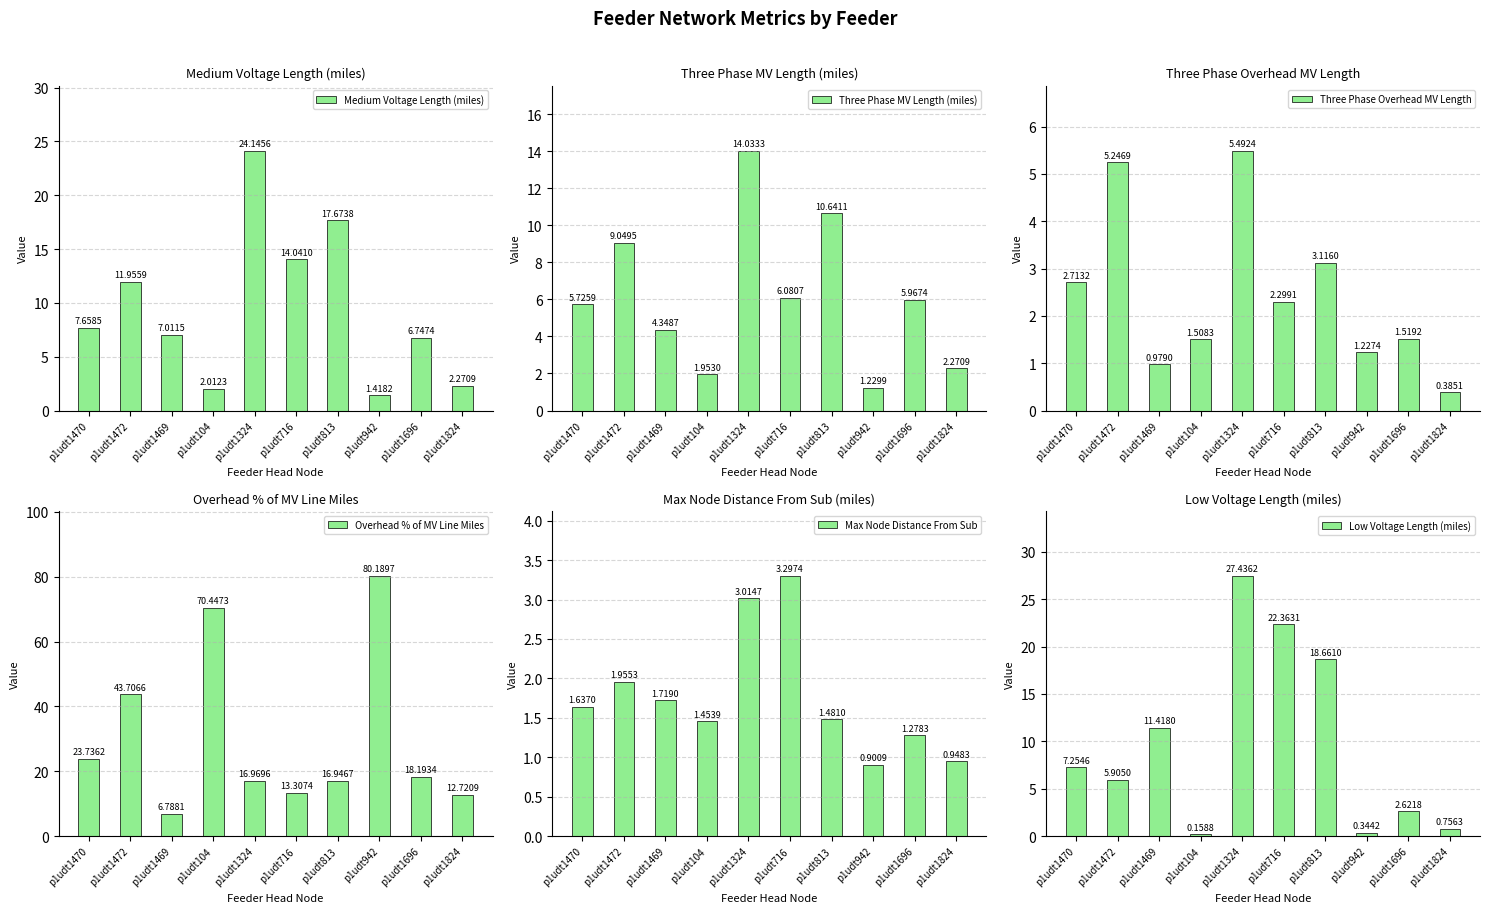

Is it true that Max Node Distance From Sub equals 2.1 at p1udt104?

False